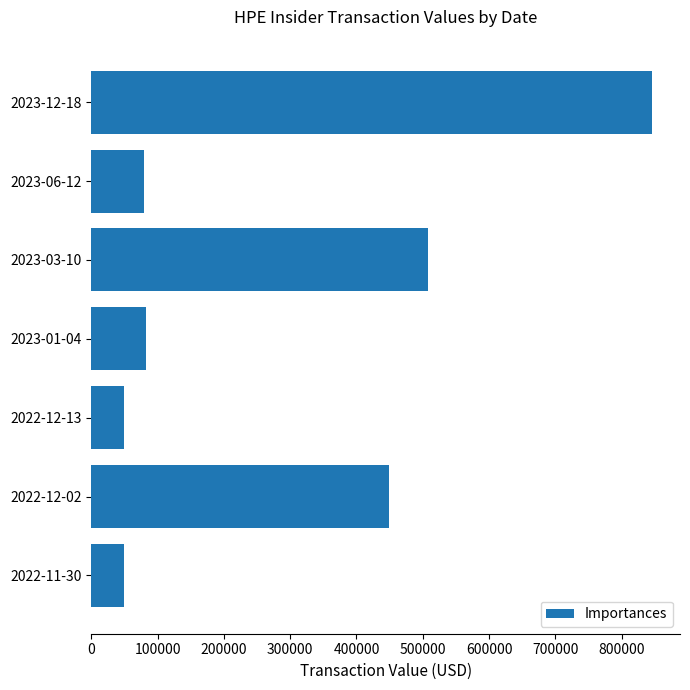

What is the minimum value shown in the chart?

49020